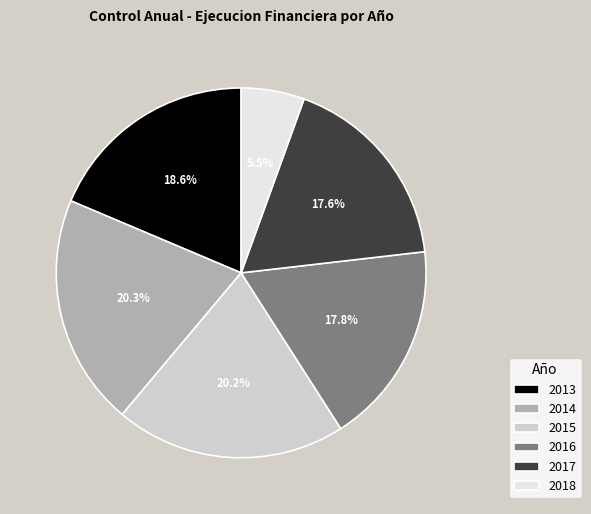

Is there any slice that represents more than half of the pie?

No